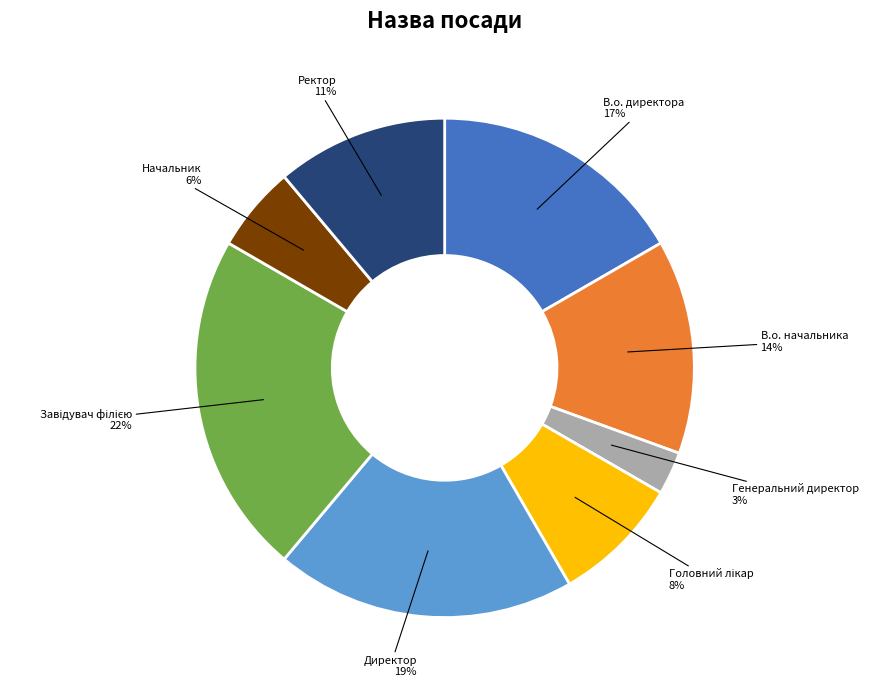

Which has a higher value, Генеральний директор or Ректор?

Ректор